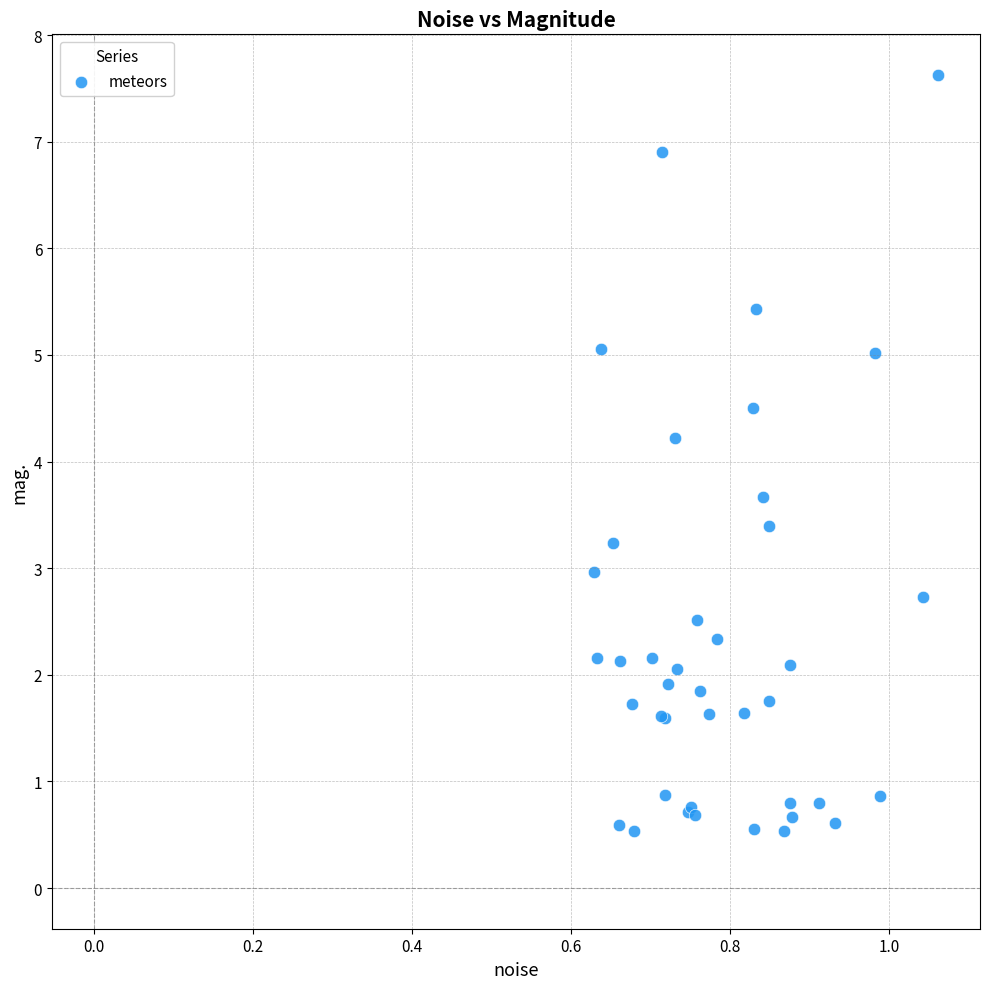

What Y value in the scatter plot is closest to 4?

4.2